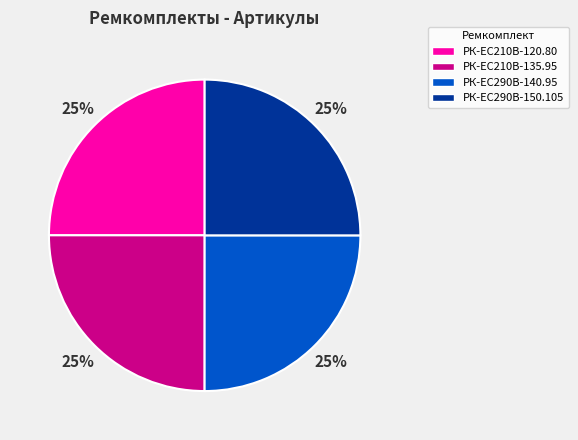

What percentage is the РК-EC210В-135.95 slice, to the nearest percent?

25%